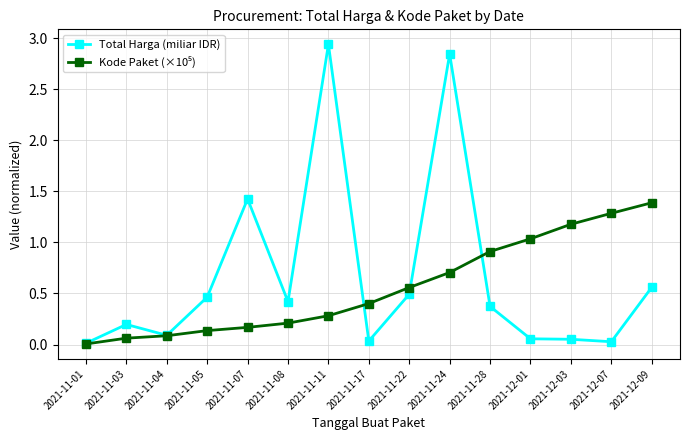

True or false: Total Harga (miliar IDR) has a value of 0.2 at 2021-11-28.

False